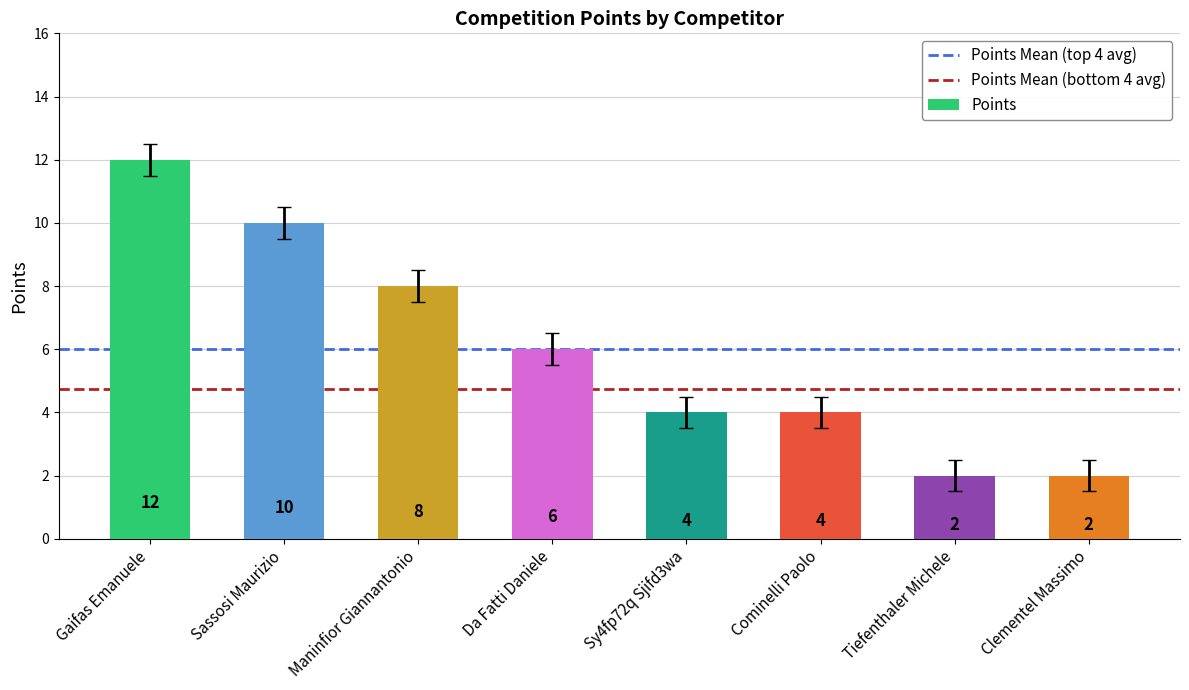

What is the difference between the second highest and second lowest values?

8